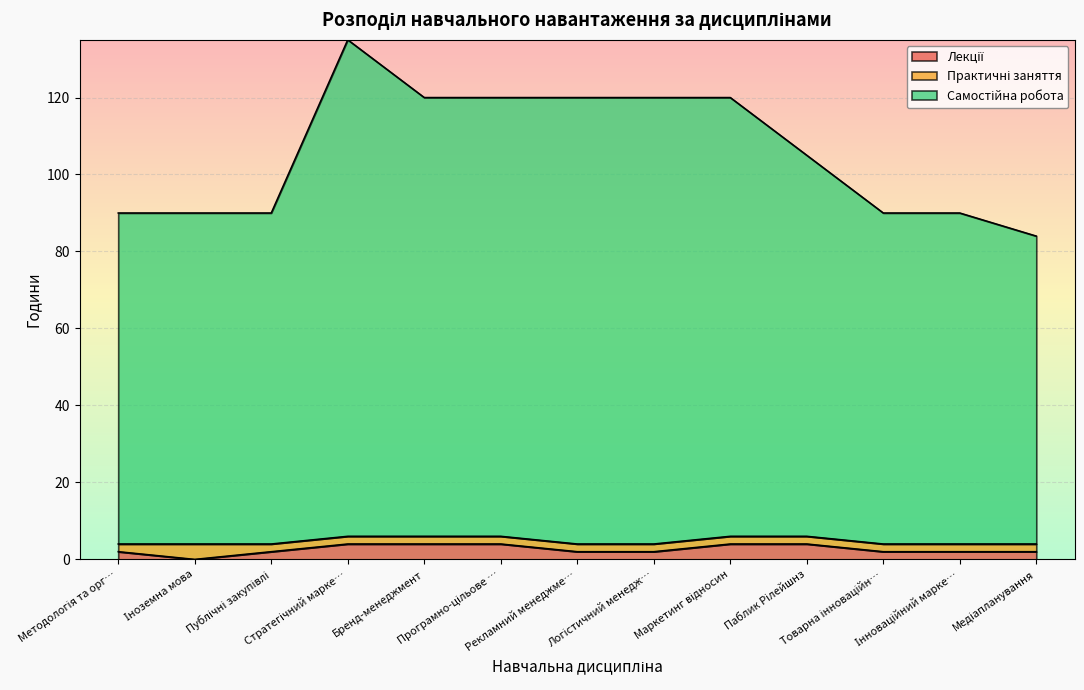

How many interior local valleys does the Лекції series have?

1